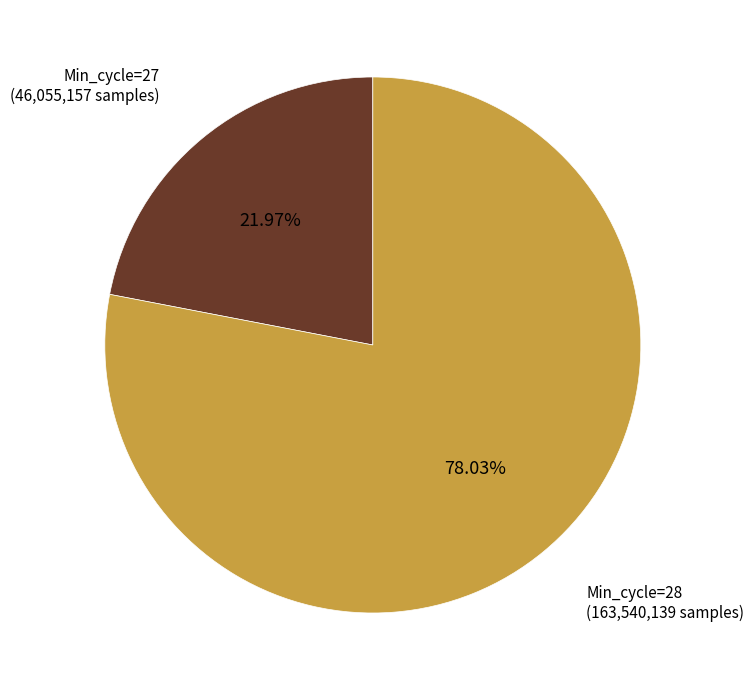

Does any single category account for the majority?

Yes